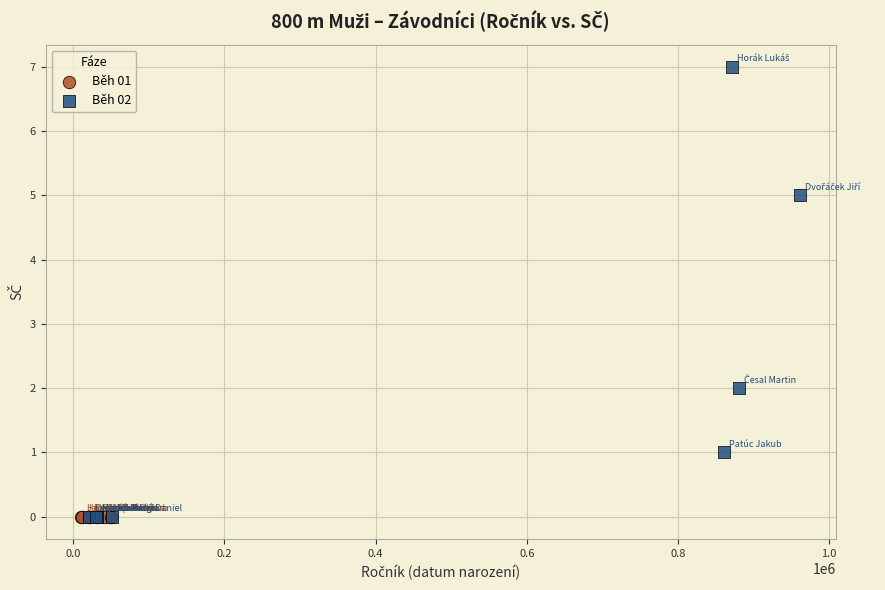

Which series reaches the maximum Y coordinate?

Běh 02